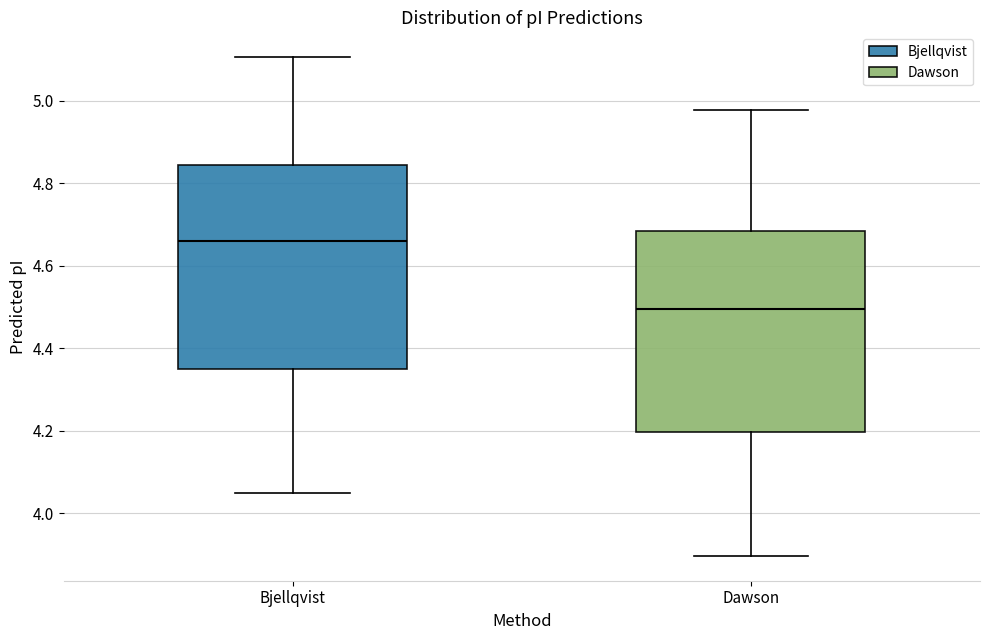

Which box's median line is the highest?

Bjellqvist